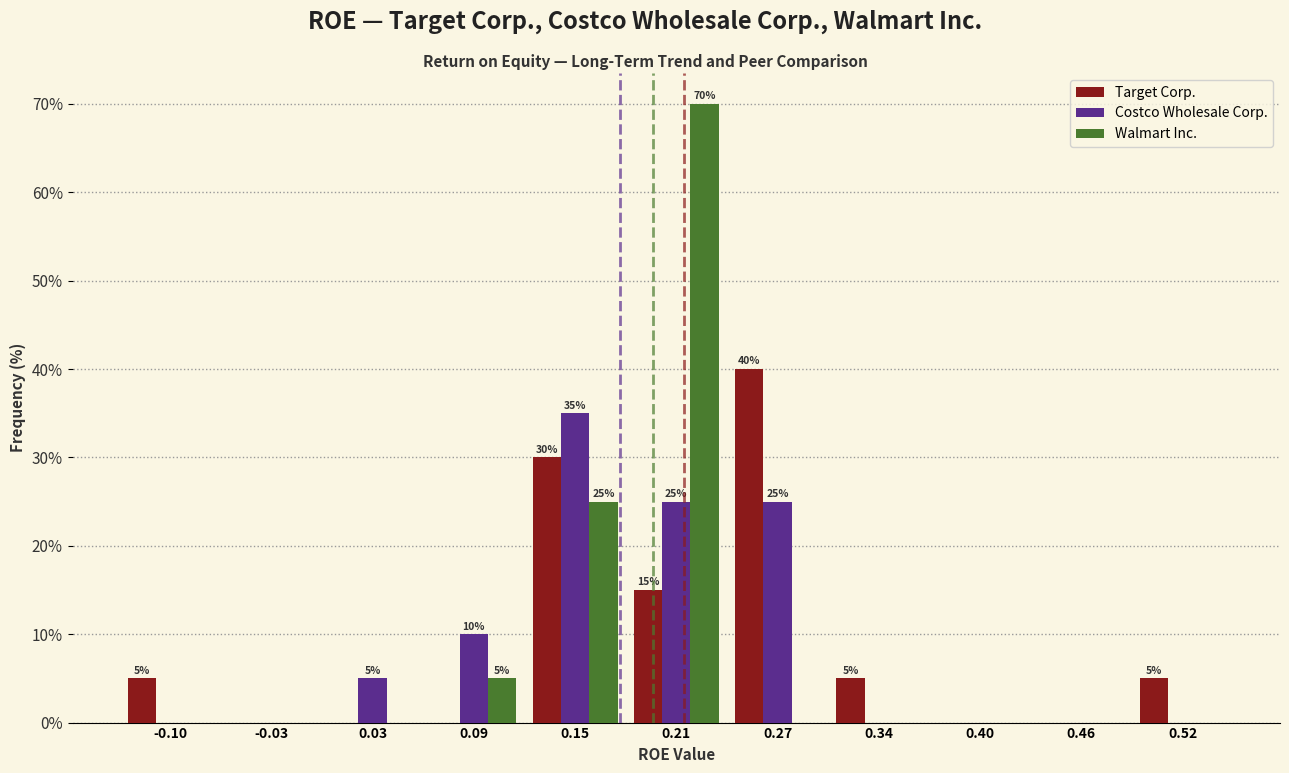

In the Costco Wholesale Corp. series, which range on the x-axis has the tallest bar?

0.12 to 0.18